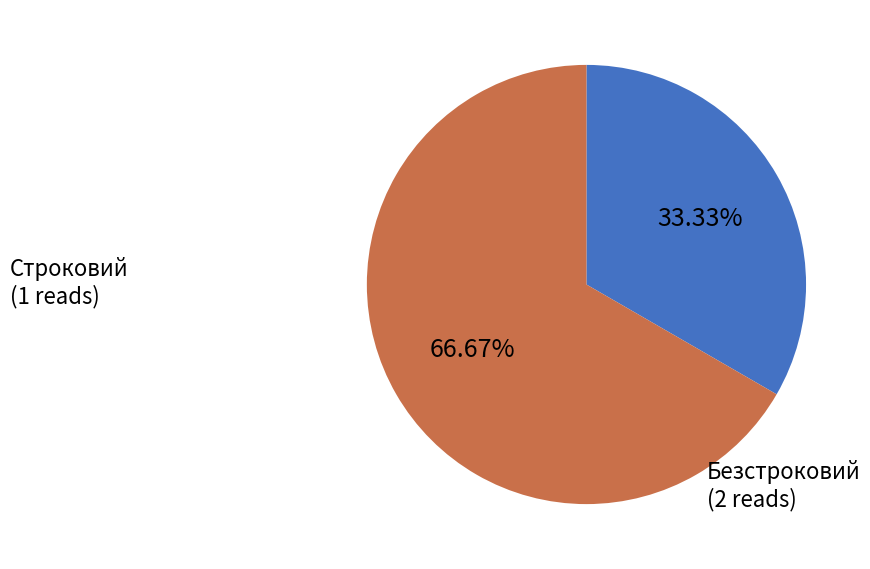

To the nearest percent, what is the difference between the largest and smallest slice percentages?

33%